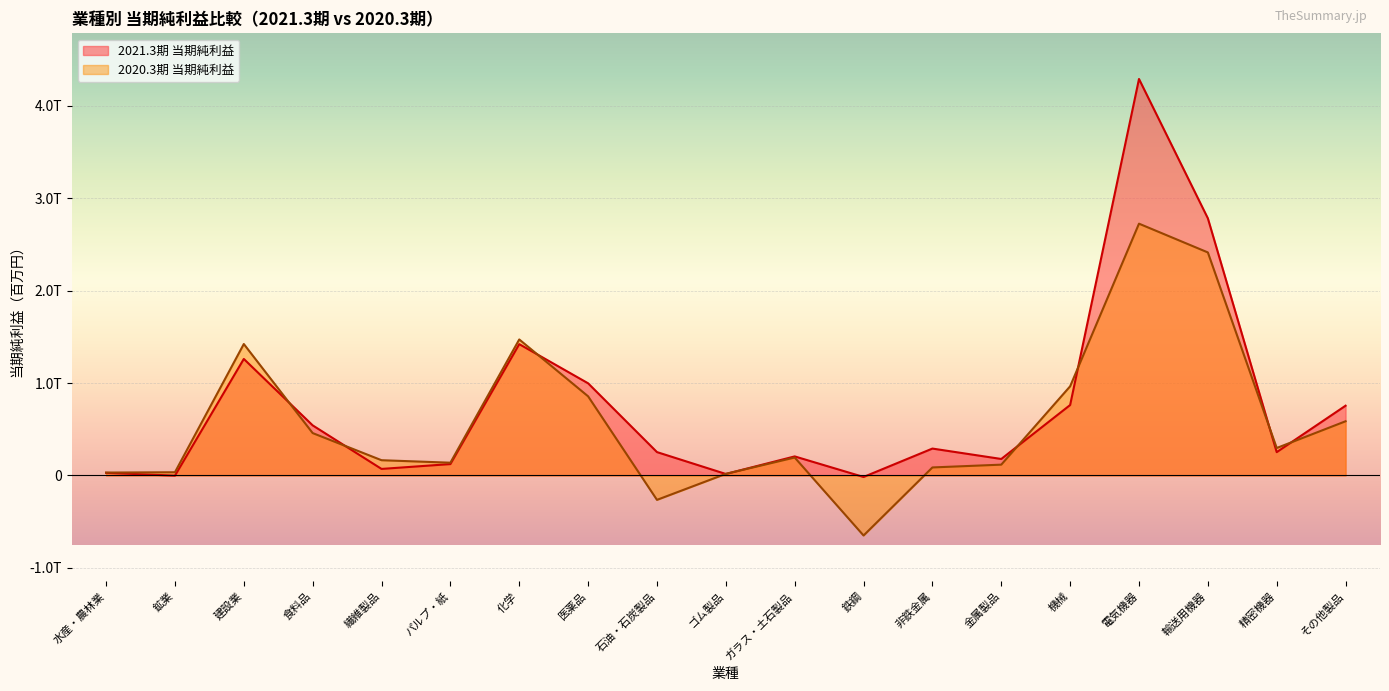

What is the maximum value shown in the chart?

4290980